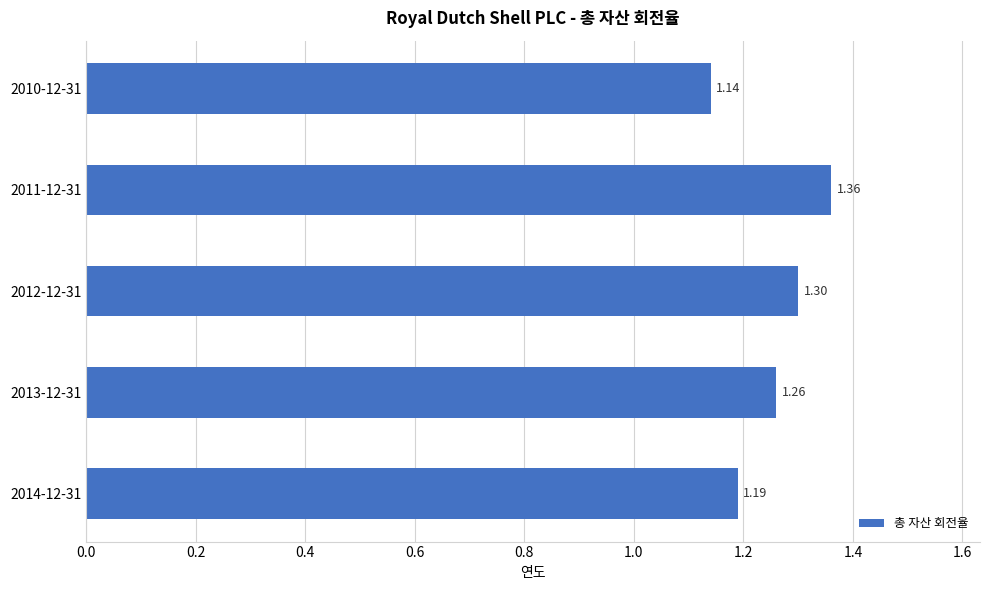

Rank the categories by value from highest to lowest.

2011-12-31, 2012-12-31, 2013-12-31, 2014-12-31, 2010-12-31